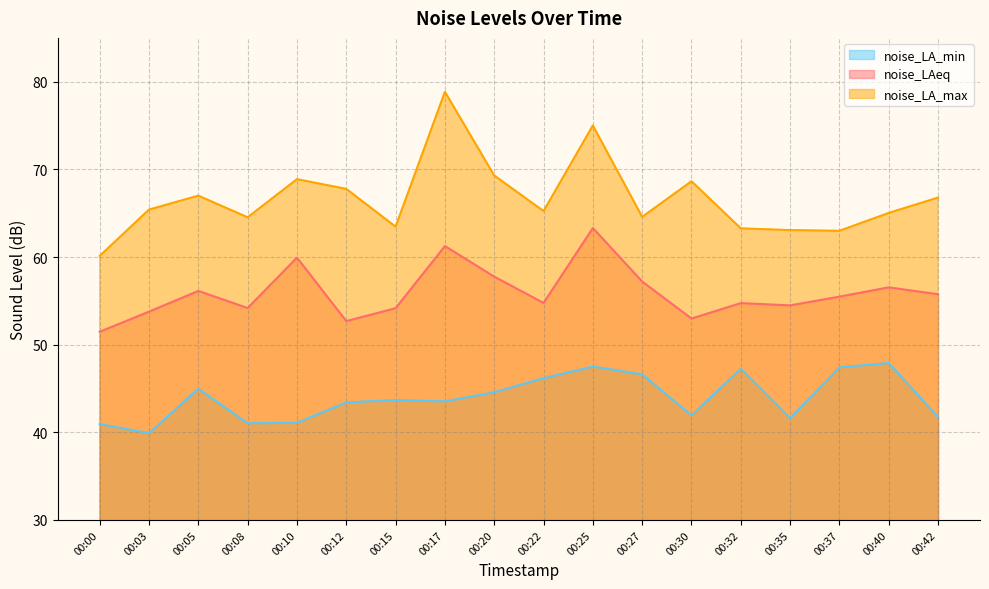

What is the value of the noise_LAeq point at the 15th from the left?

54.5